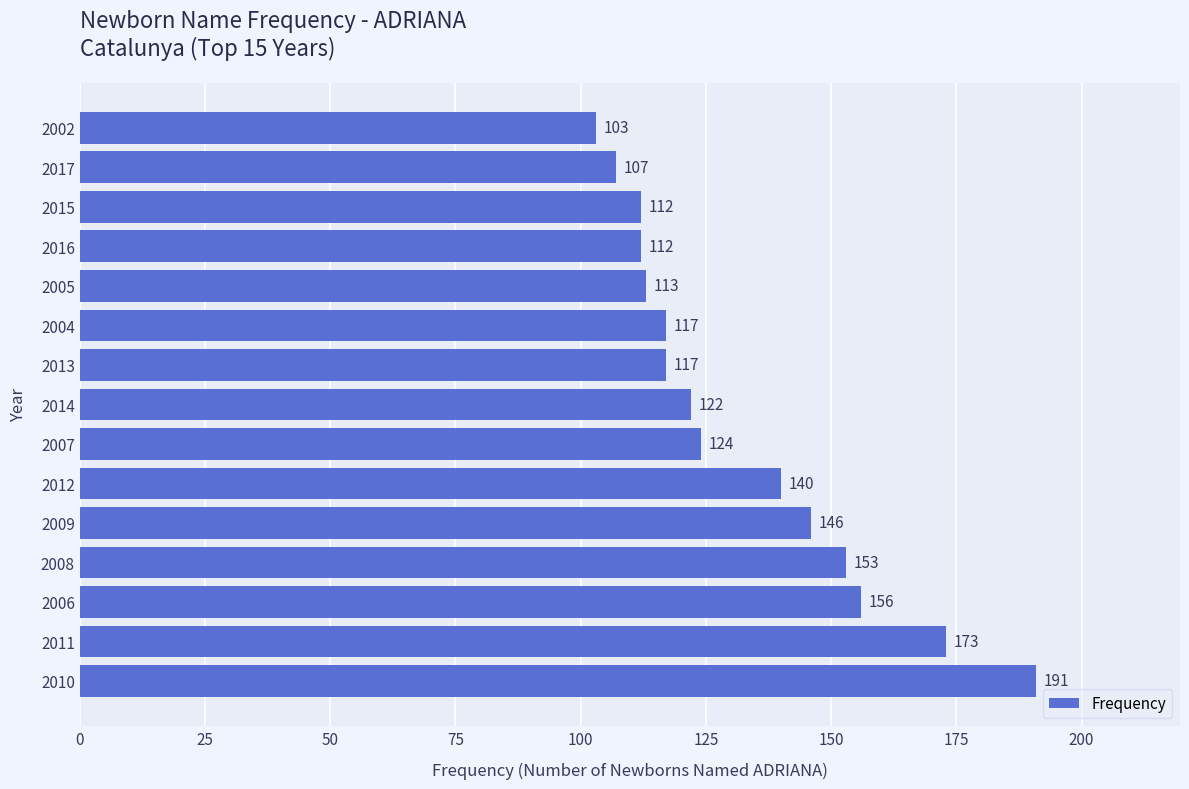

Between 2007 and 2002, which is larger?

2007